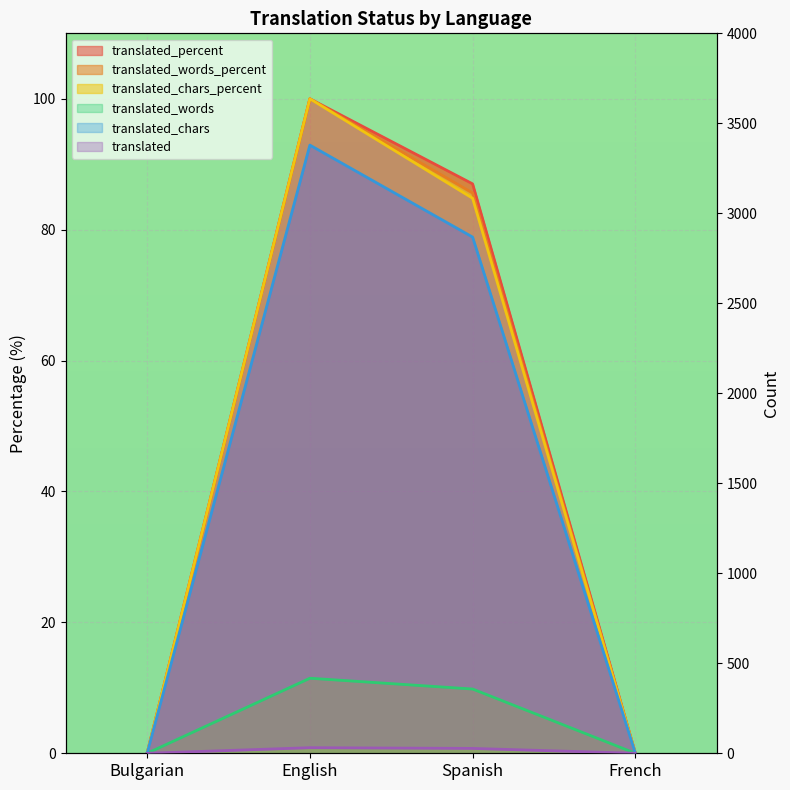

Count the translated_percent values in the range 0 to 100.

4